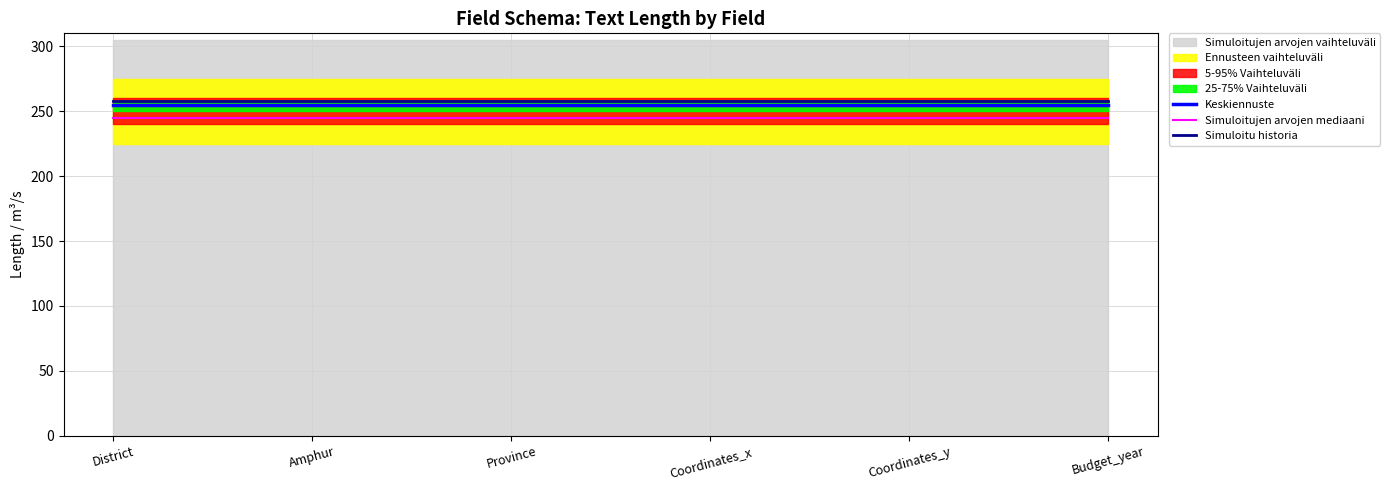

What is the sum of all Keskiennuste values?

1530